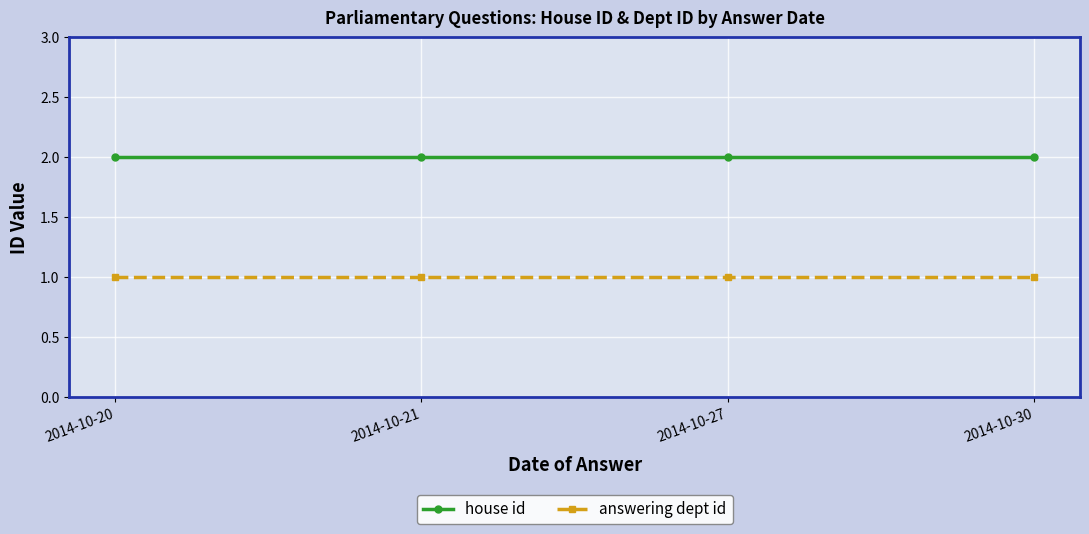

What is the smallest value displayed?

1